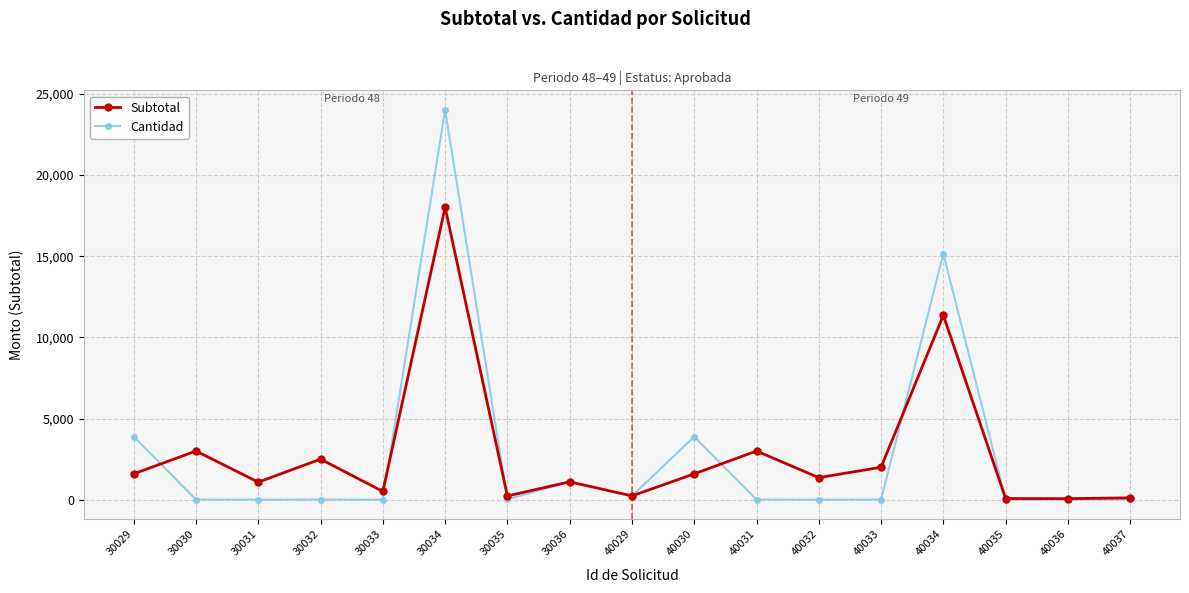

Where is the first local minimum for Subtotal?

30031